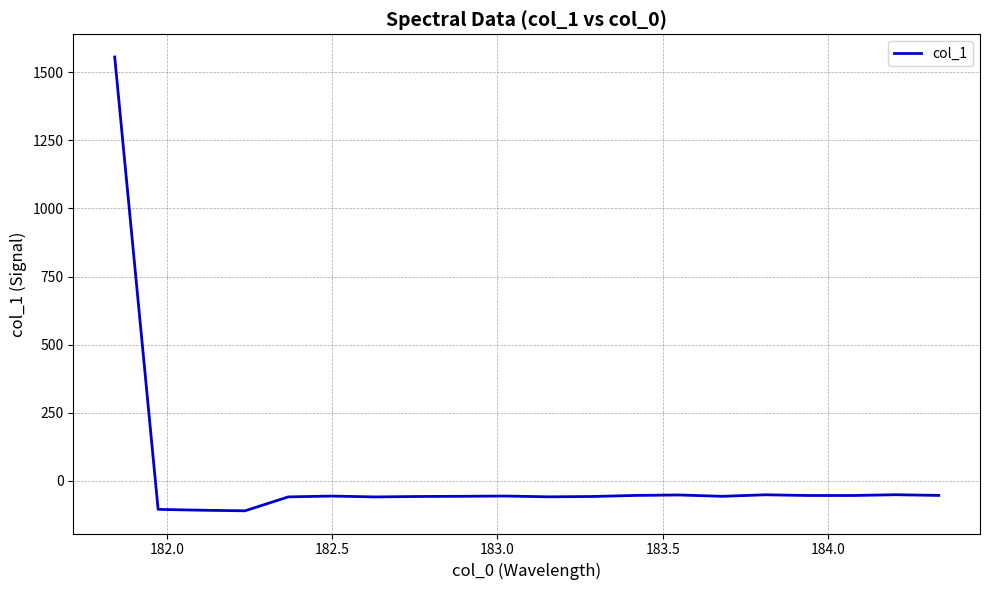

What is the maximum value shown in the chart?

1556.0